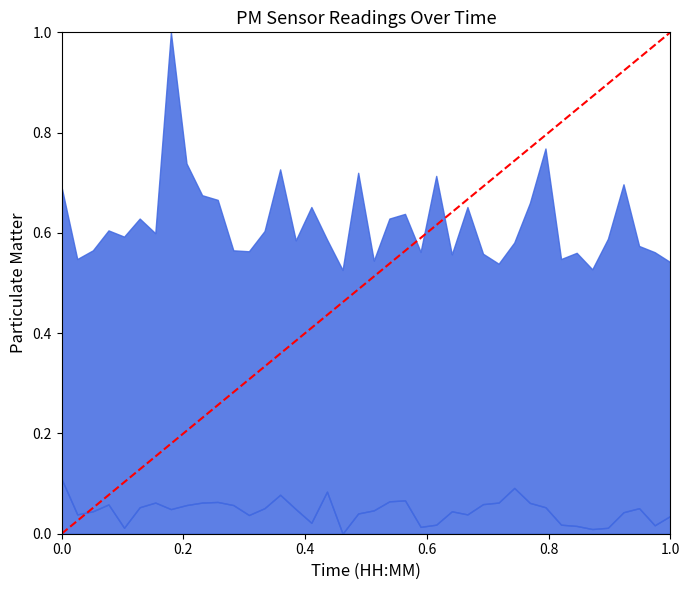

Between 0.0 and 1.0, which is larger?

1.0